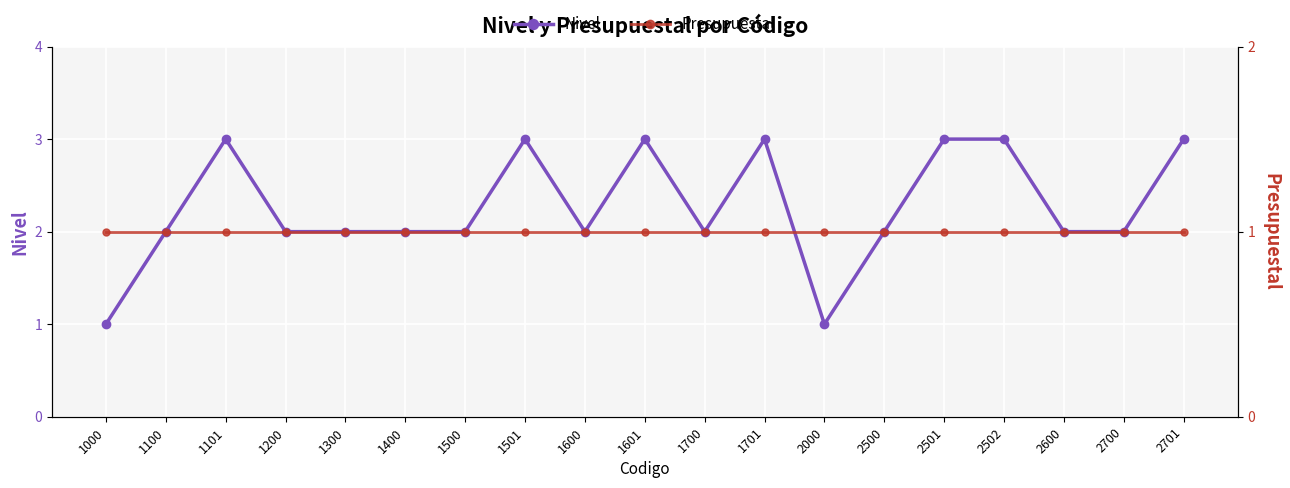

What is the difference between the highest and lowest values at 1400?

1